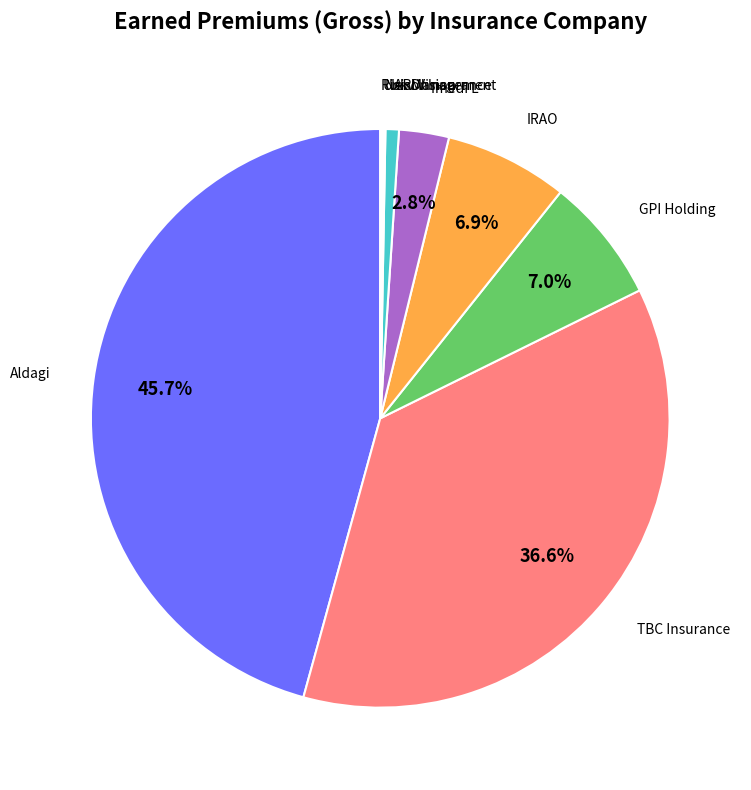

Combined, do Aldagi and GPI Holding account for over 50%?

Yes